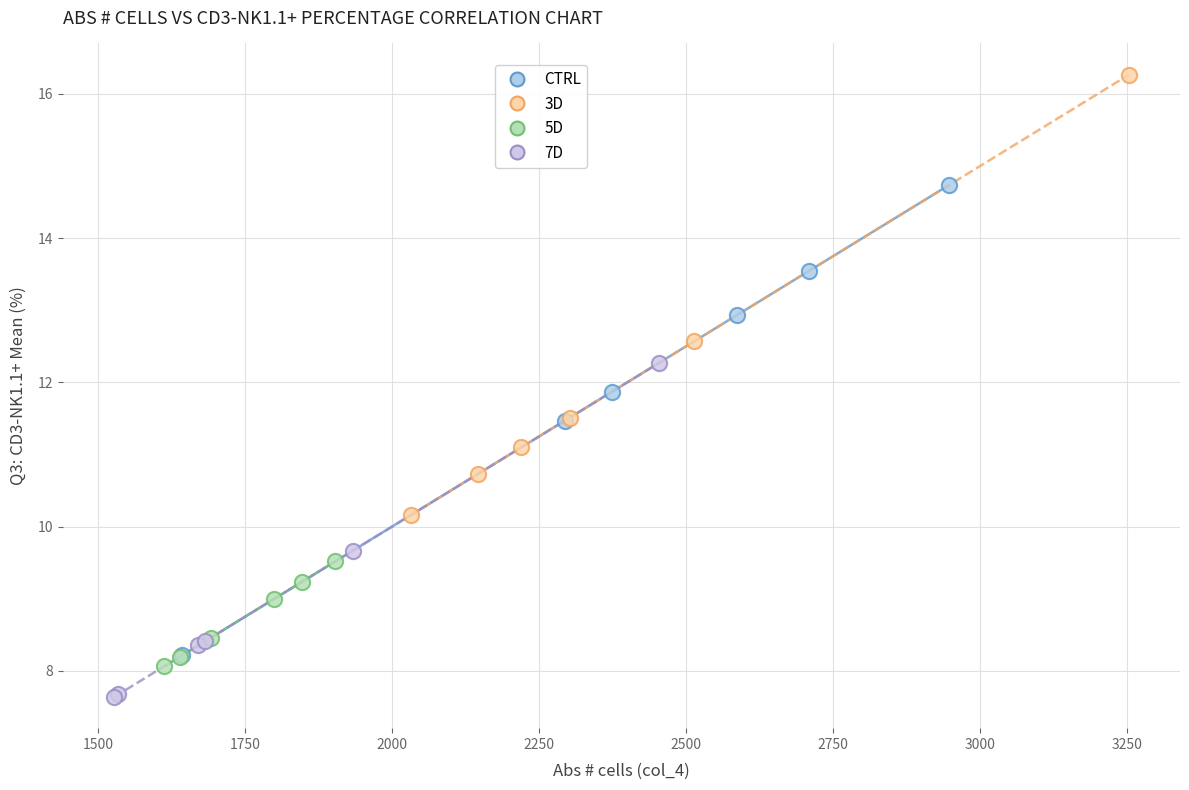

Which series has the widest spread of Y values?

CTRL